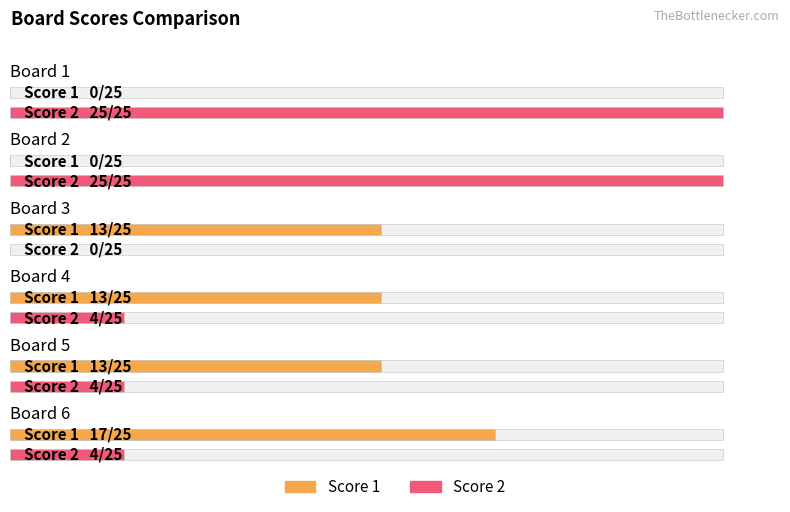

What is the difference between the second highest and second lowest values in the Score 2 series?

21